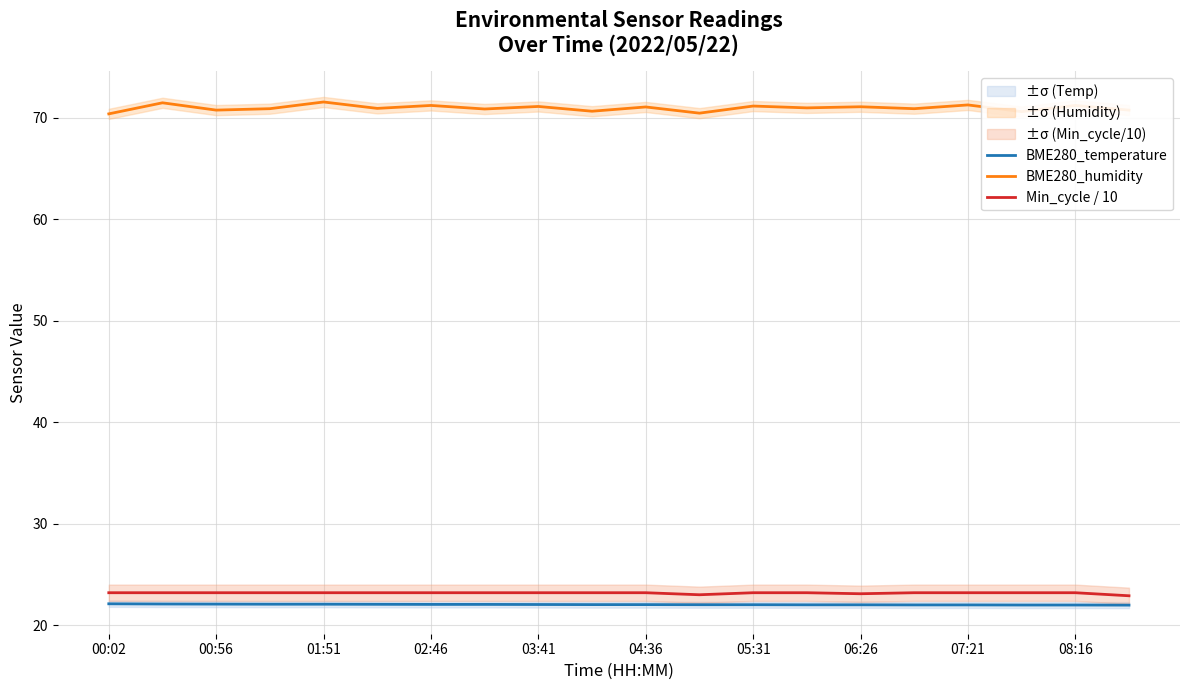

What is the highest value of the BME280_humidity series?

71.5